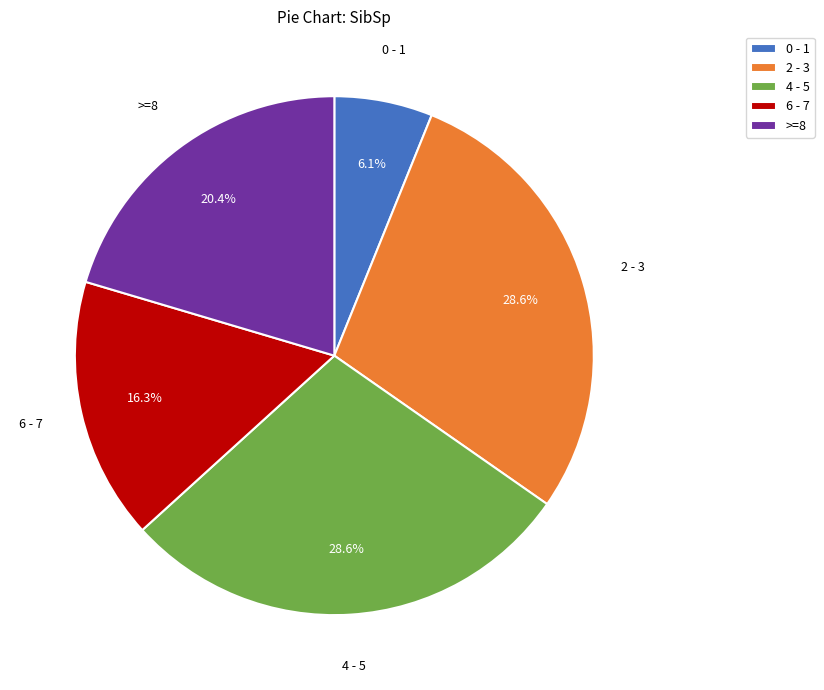

Is 0 - 1 the majority of the pie?

No